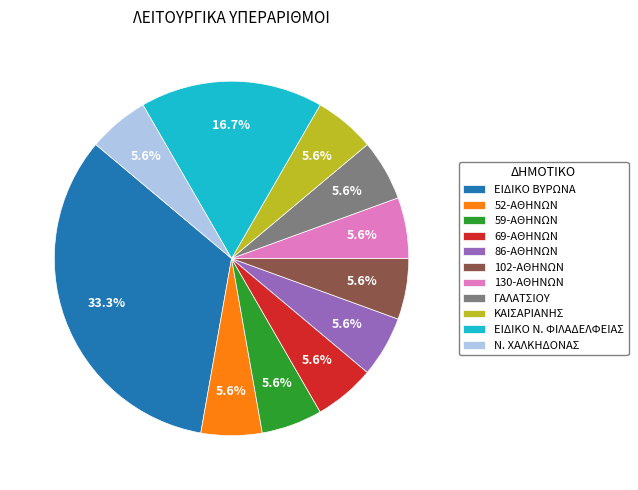

Which slice is the largest?

ΕΙΔΙΚΟ ΒΥΡΩΝΑ